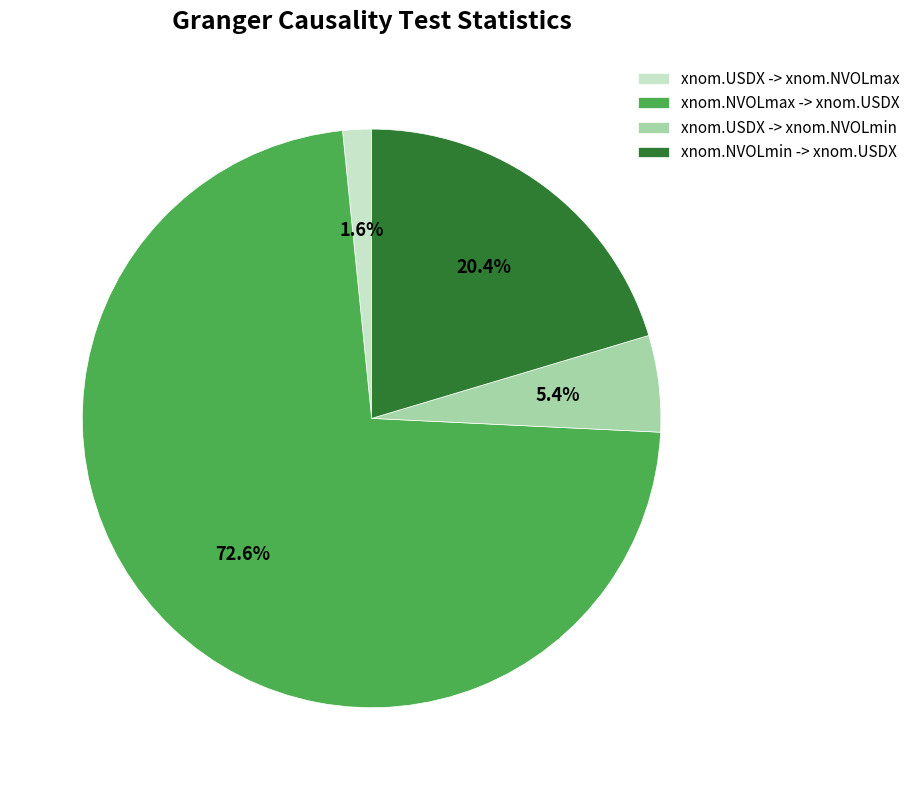

What is the largest slice in the pie chart?

xnom.NVOLmax -> xnom.USDX